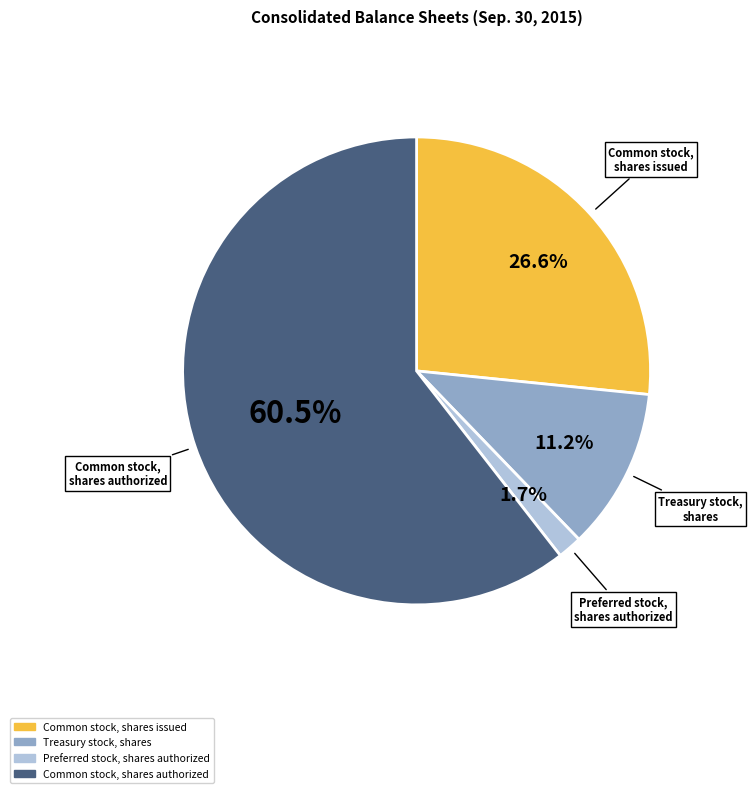

Rank the categories by value from highest to lowest.

Common stock, shares authorized, Common stock, shares issued, Treasury stock, shares, Preferred stock, shares authorized